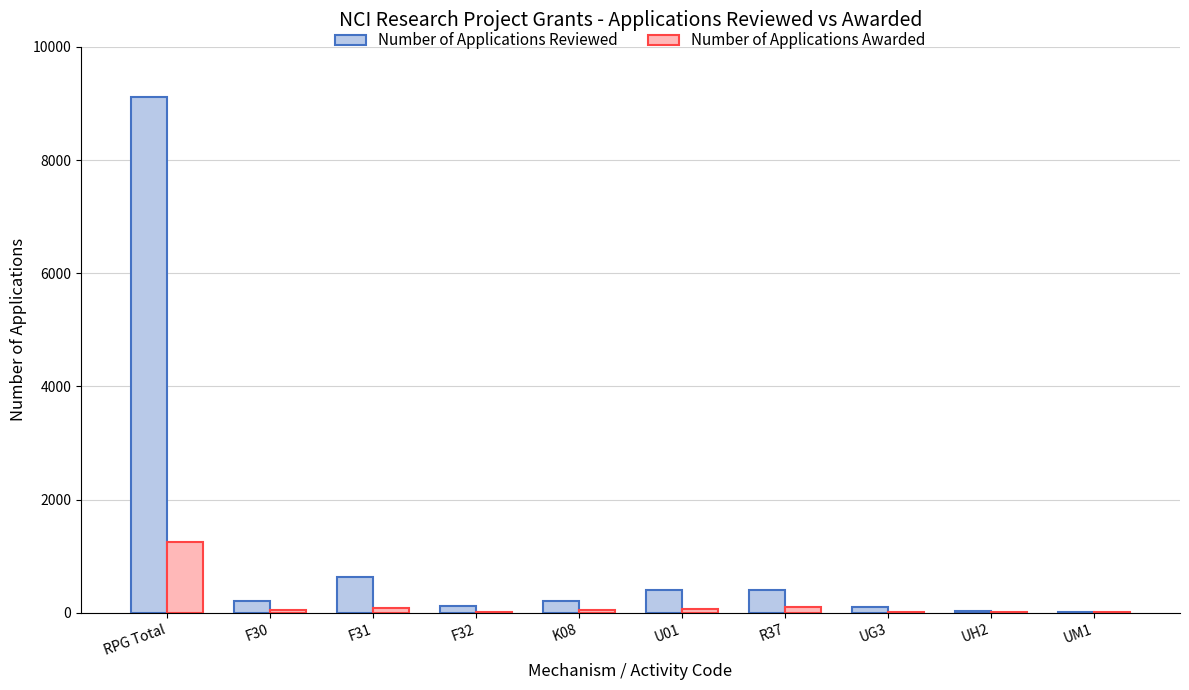

What is the greatest value displayed?

9117